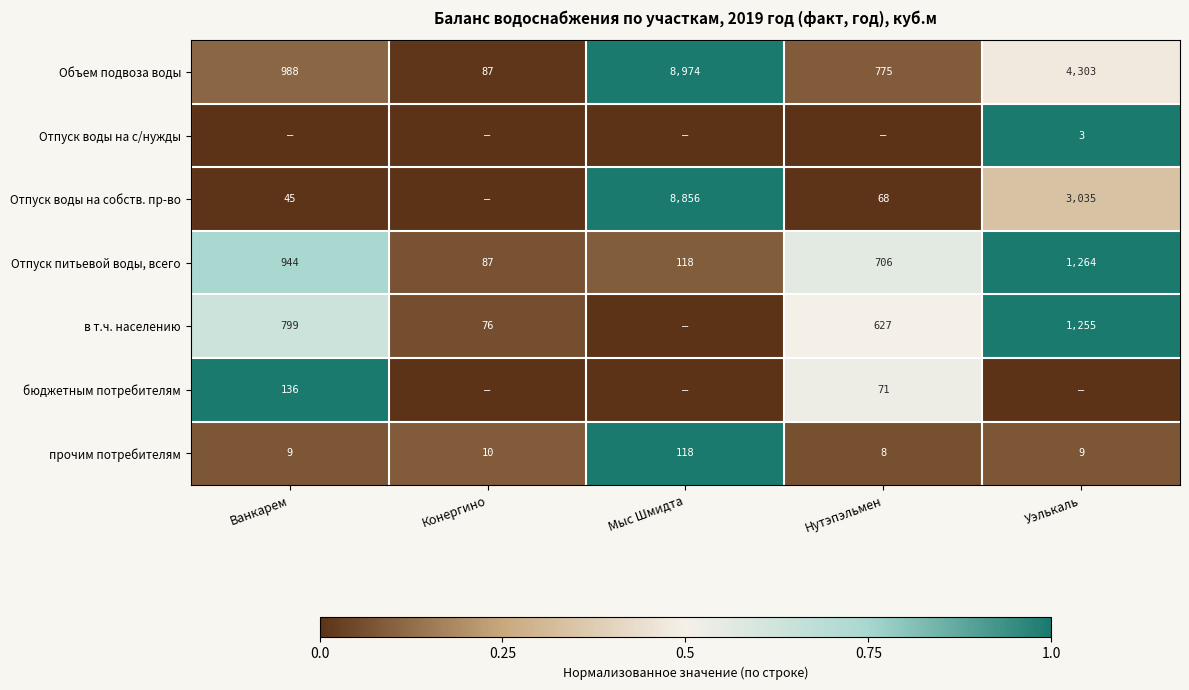

List the labels in order of Отпуск питьевой воды, всего value, largest first.

Уэлькаль, Ванкарем, Нутэпэльмен, Мыс Шмидта, Конергино